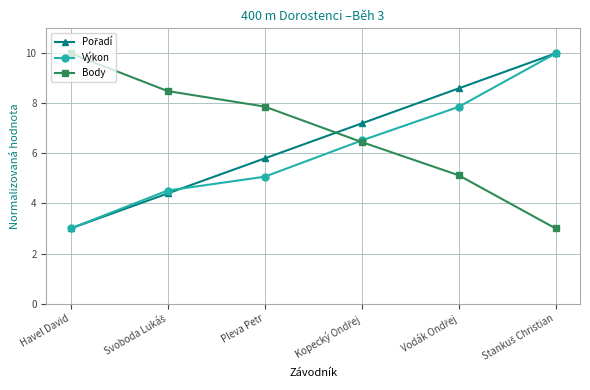

The value of Výkon at Havel David is 1.7. True or false?

False